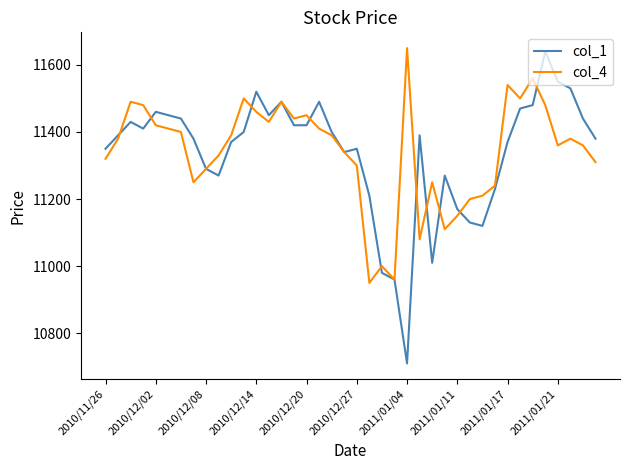

What is the maximum value for col_1?

11640